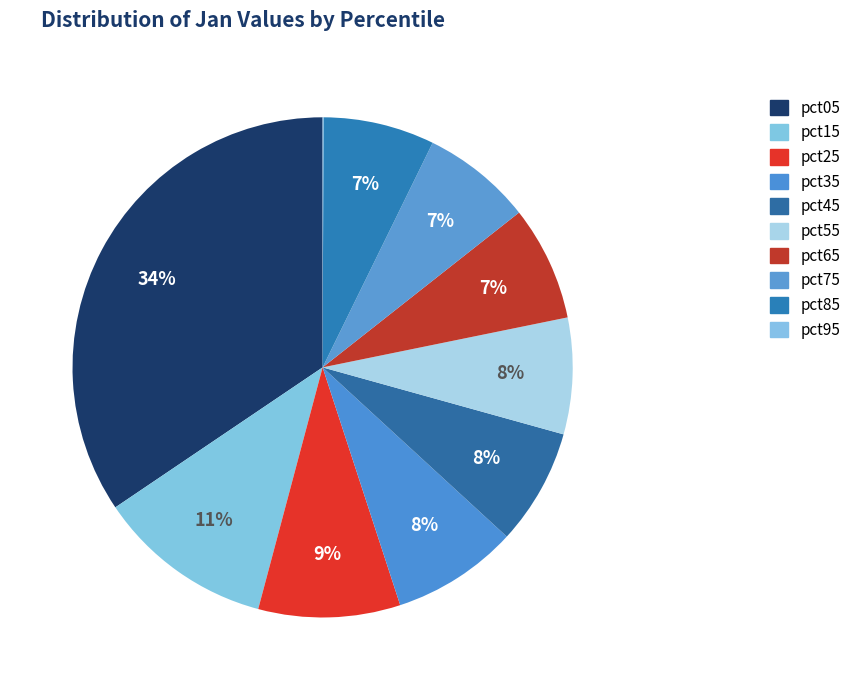

Which slice is the largest?

pct05